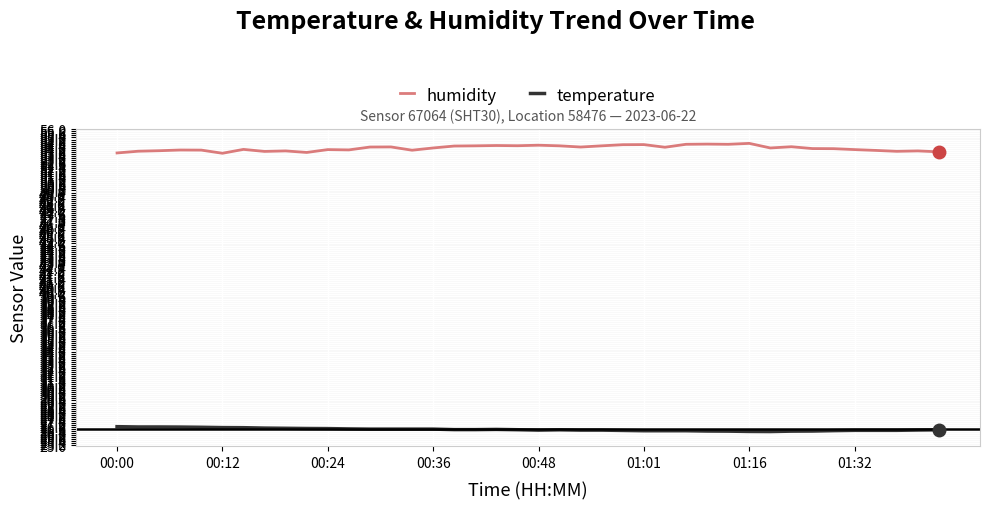

What is the difference between the second highest and second lowest values in the temperature series?

0.4